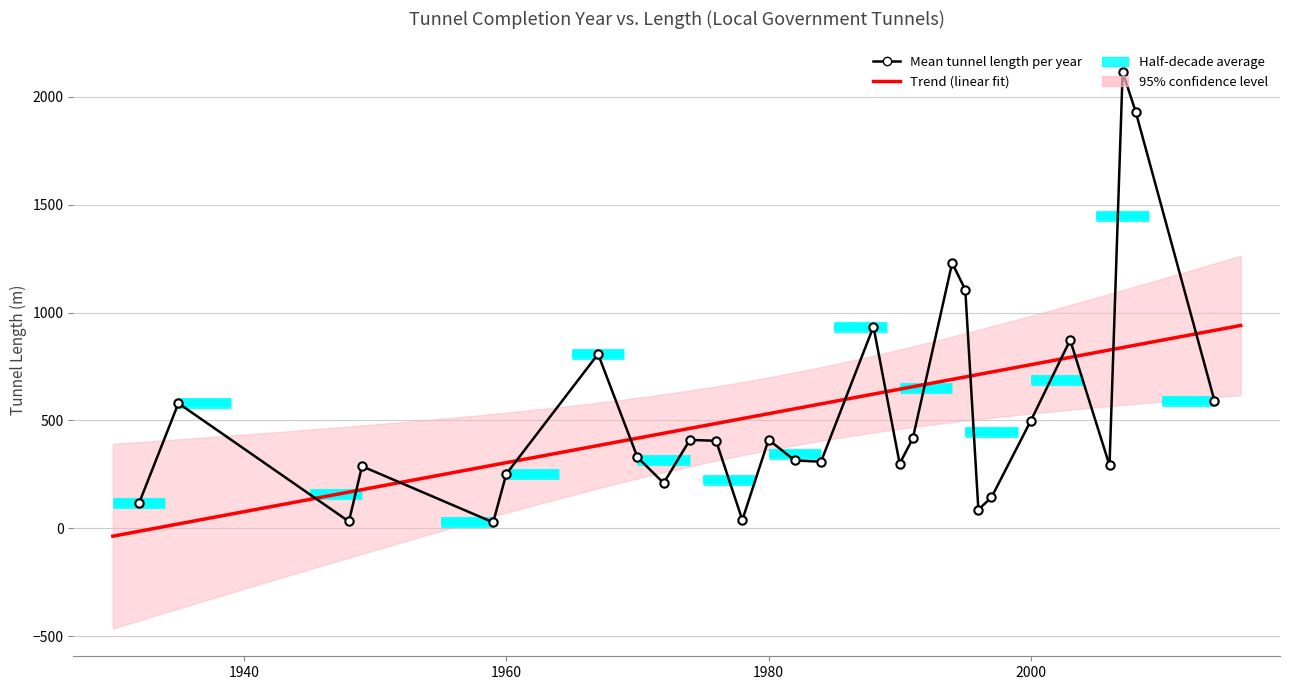

Reading left to right, what are all the values shown in this chart?

117	580	32	288	28	252	808	330	210	410	406	39	411	315	309	935	300	417	1230	1106	87	144	499	873	292	2115	1930	592